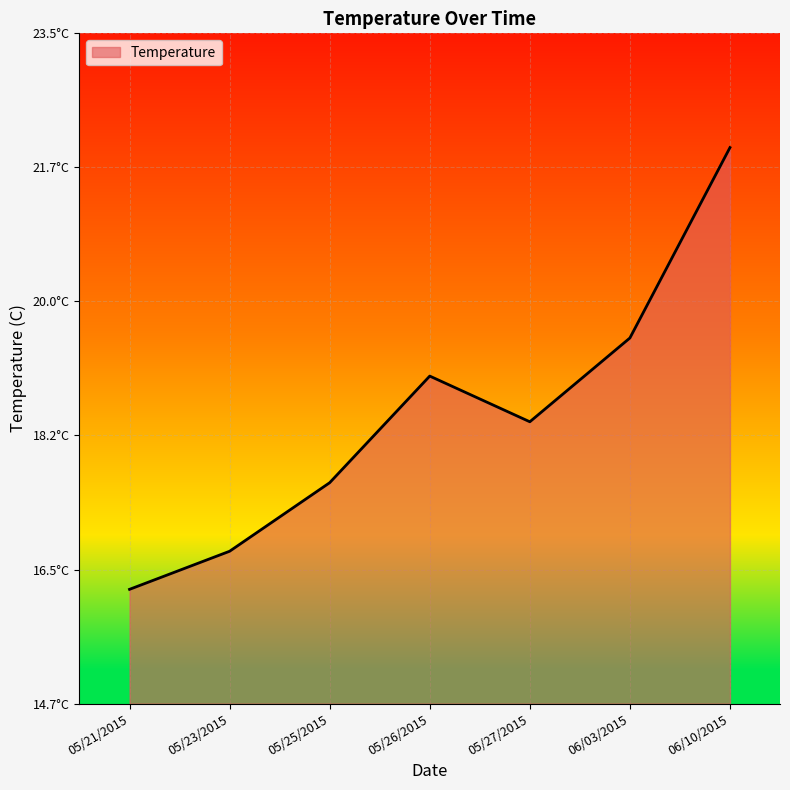

How many interior local valleys (lower than both neighbors) does the data have?

1